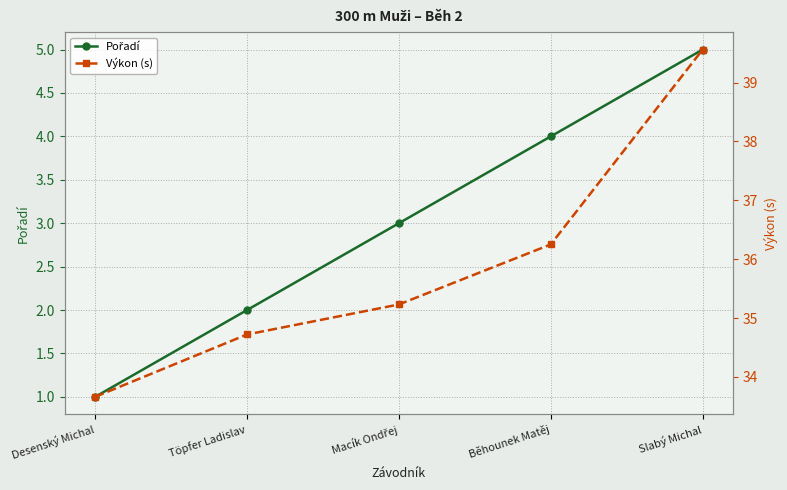

What is the approximate value of Pořadí at Běhounek Matěj?

4.0